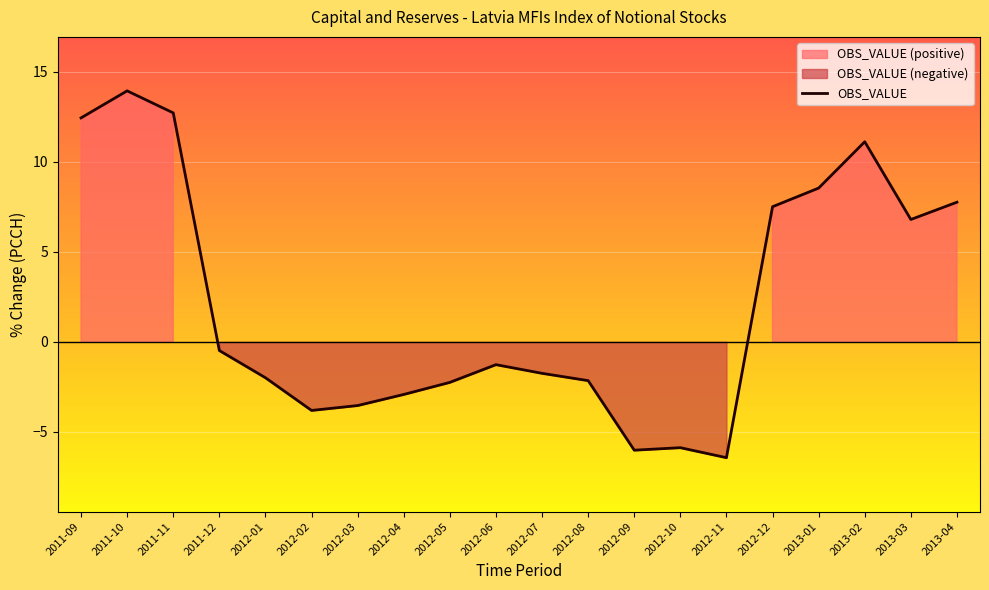

What is the maximum value shown in the chart?

14.0